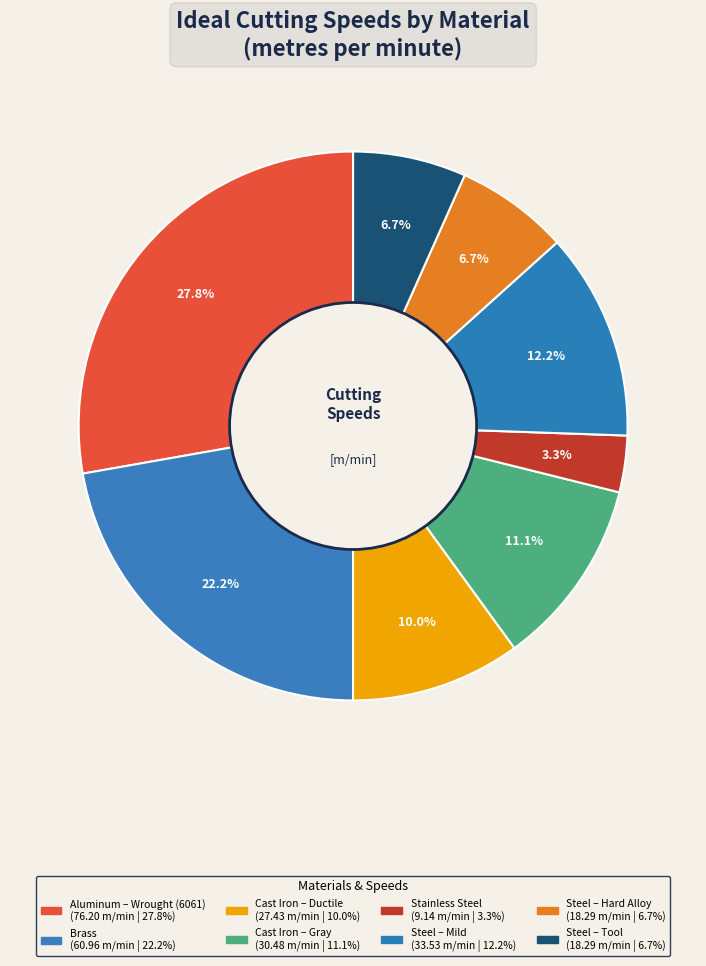

Does Aluminum – Wrought (6061) represent more than half of the total?

No